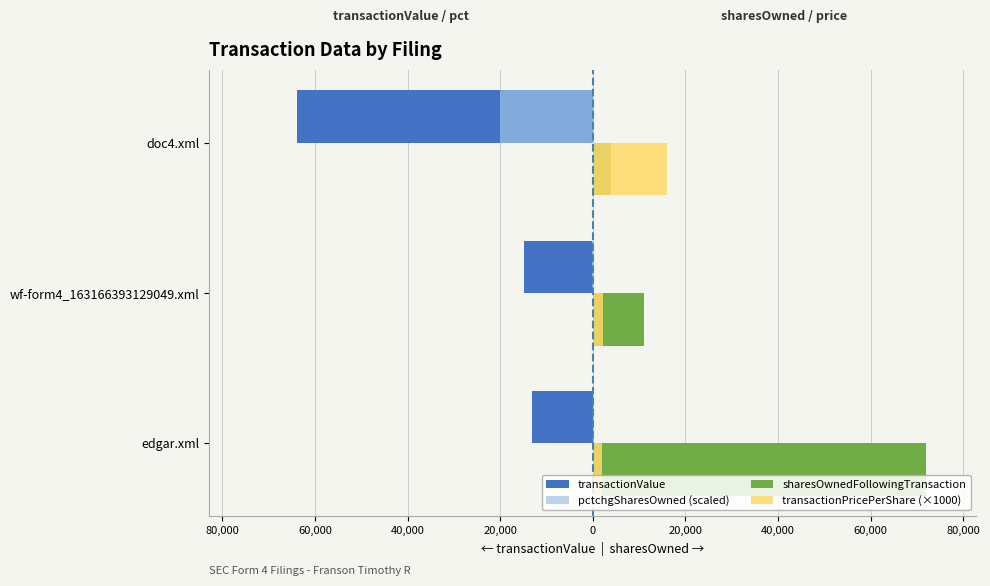

What are all the series names shown in the legend?

transactionValue, pctchgSharesOwned (scaled), sharesOwnedFollowingTransaction, transactionPricePerShare (×1000)